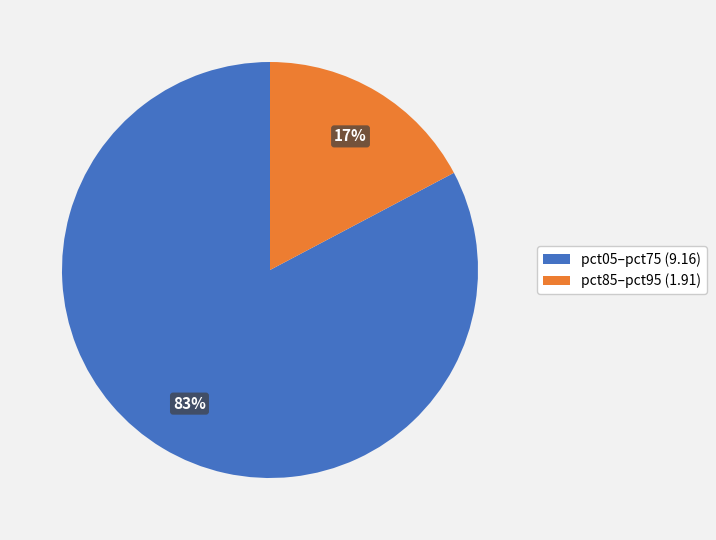

Rank the categories by value from highest to lowest.

pct05–pct75 (9.16), pct85–pct95 (1.91)